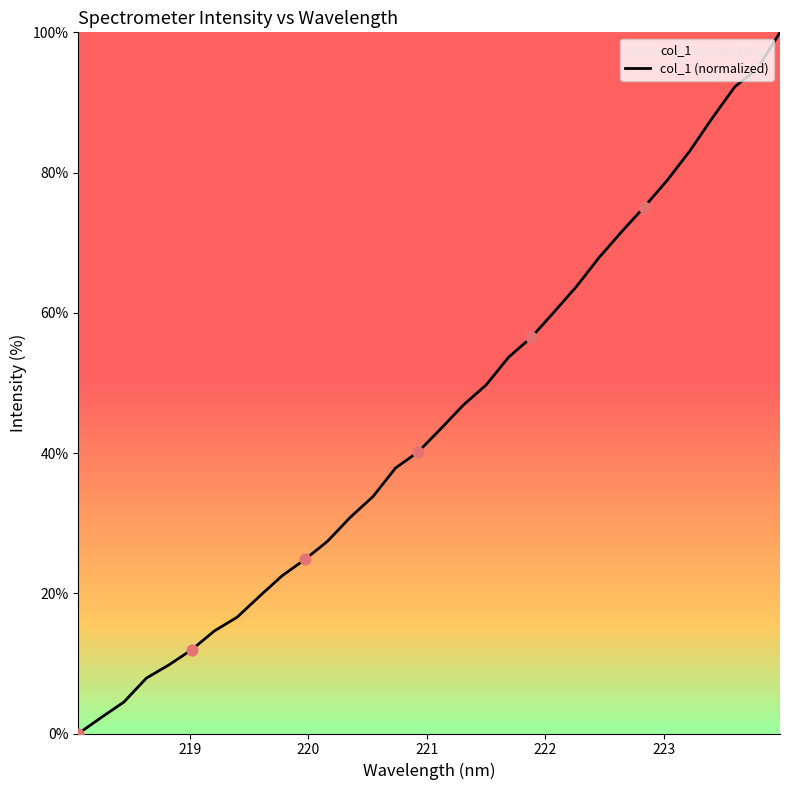

What is the difference between the maximum and minimum values?

100.0